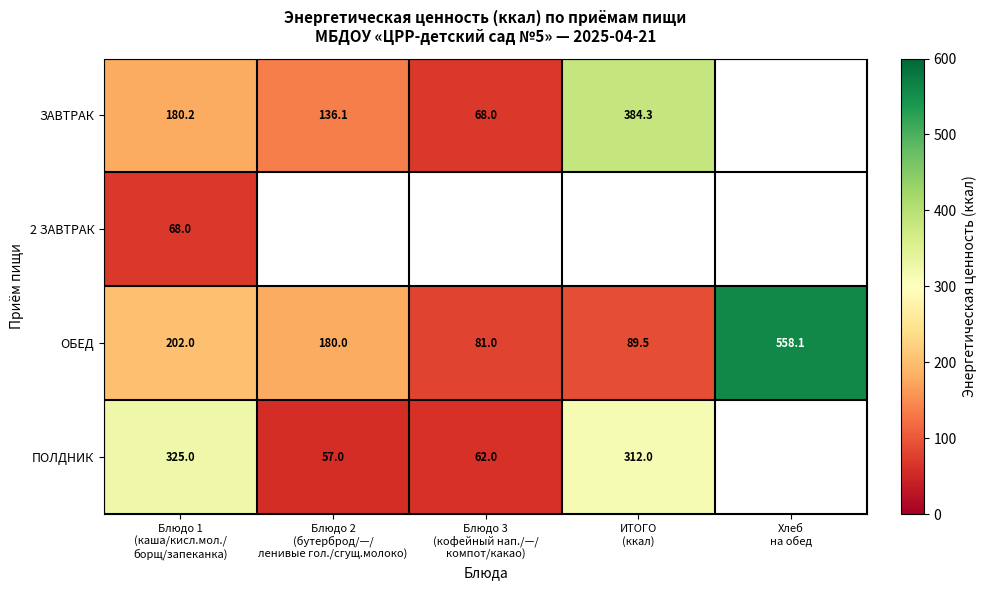

Which series has the largest range (max minus min)?

ОБЕД